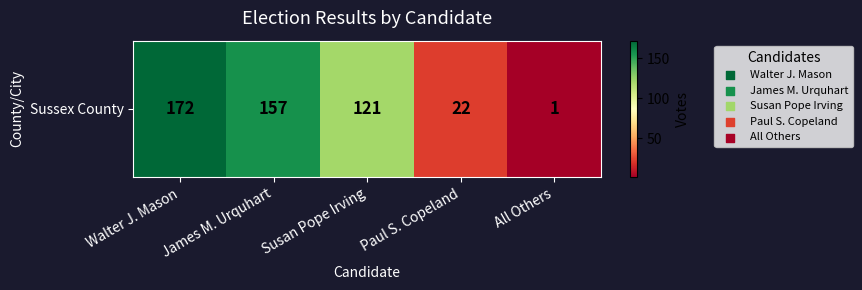

What is the maximum value shown in the chart?

172